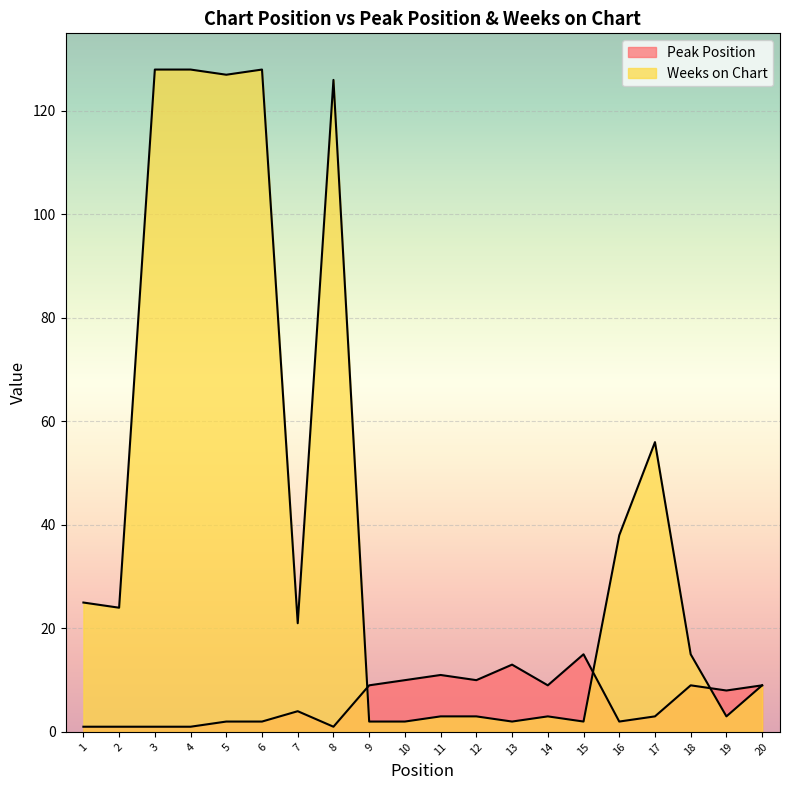

How many interior local valleys does the Weeks on Chart series have?

6